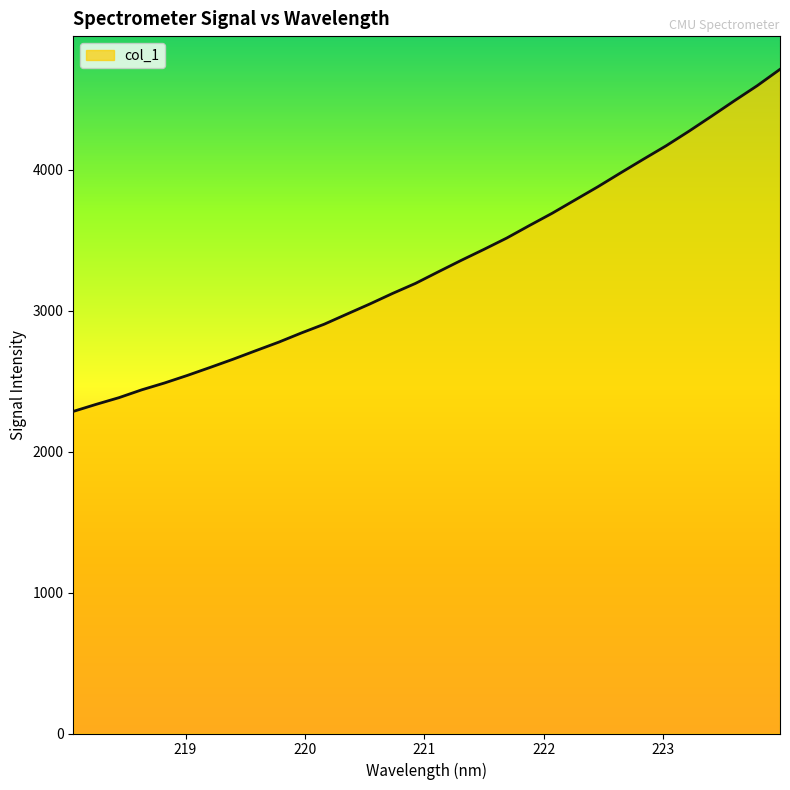

What is the smallest value displayed?

2286.3